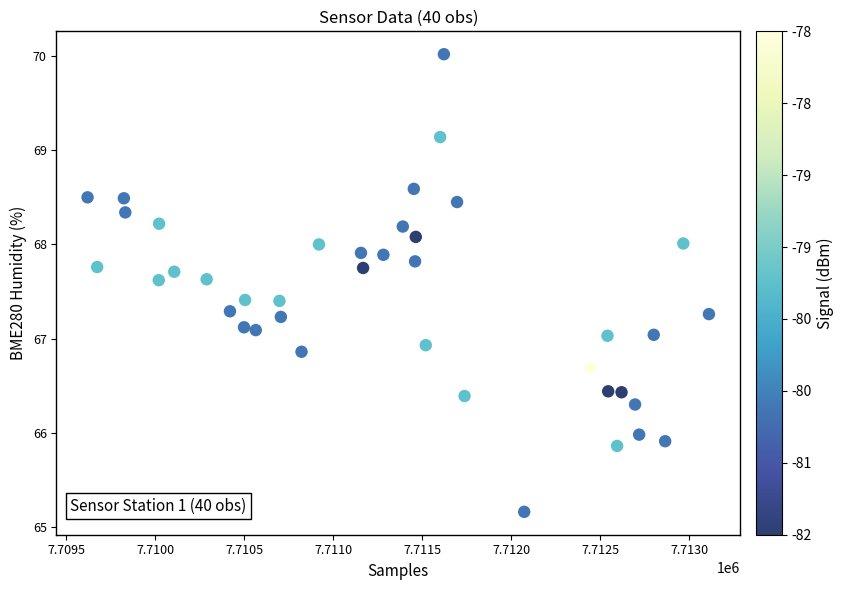

What is the range of X values (max minus min)?

3491.0